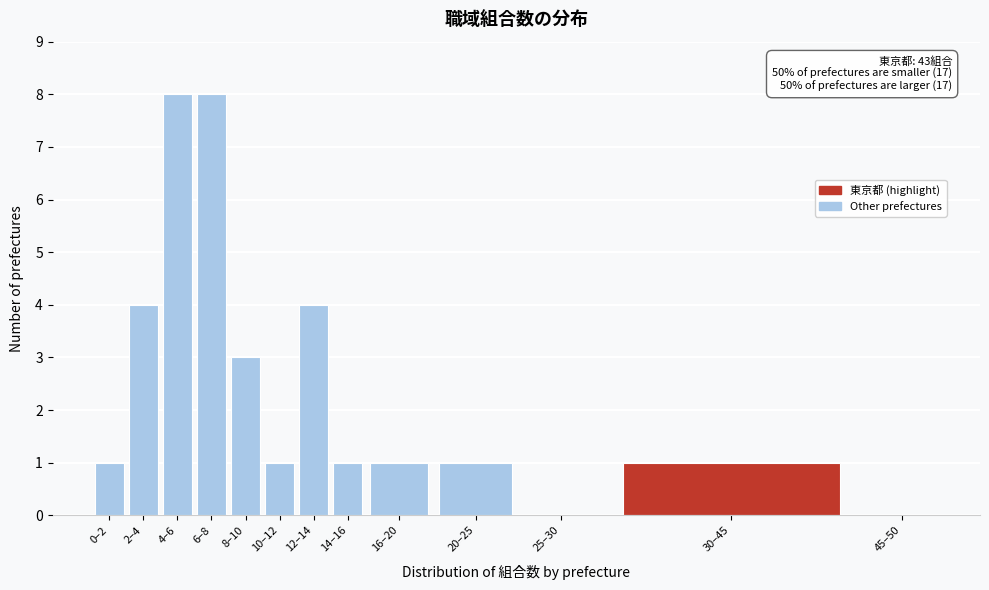

Reading right to left, what are all the values shown in this chart?

45–50=0	30–45=1	25–30=0	20–25=1	16–20=1	14–16=1	12–14=4	10–12=1	8–10=3	6–8=8	4–6=8	2–4=4	0–2=1